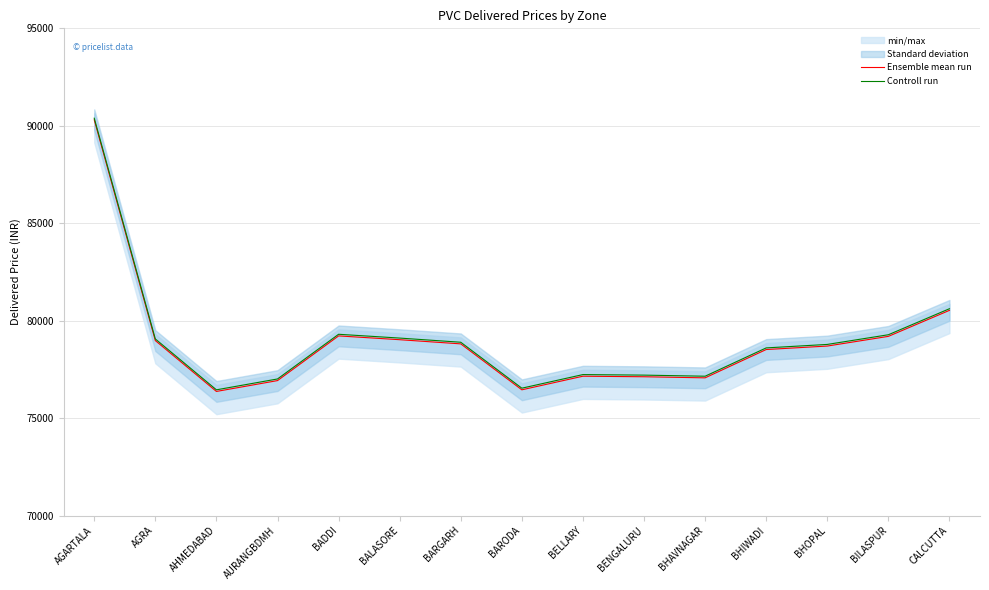

What position from the left is BHAVNAGAR?

11